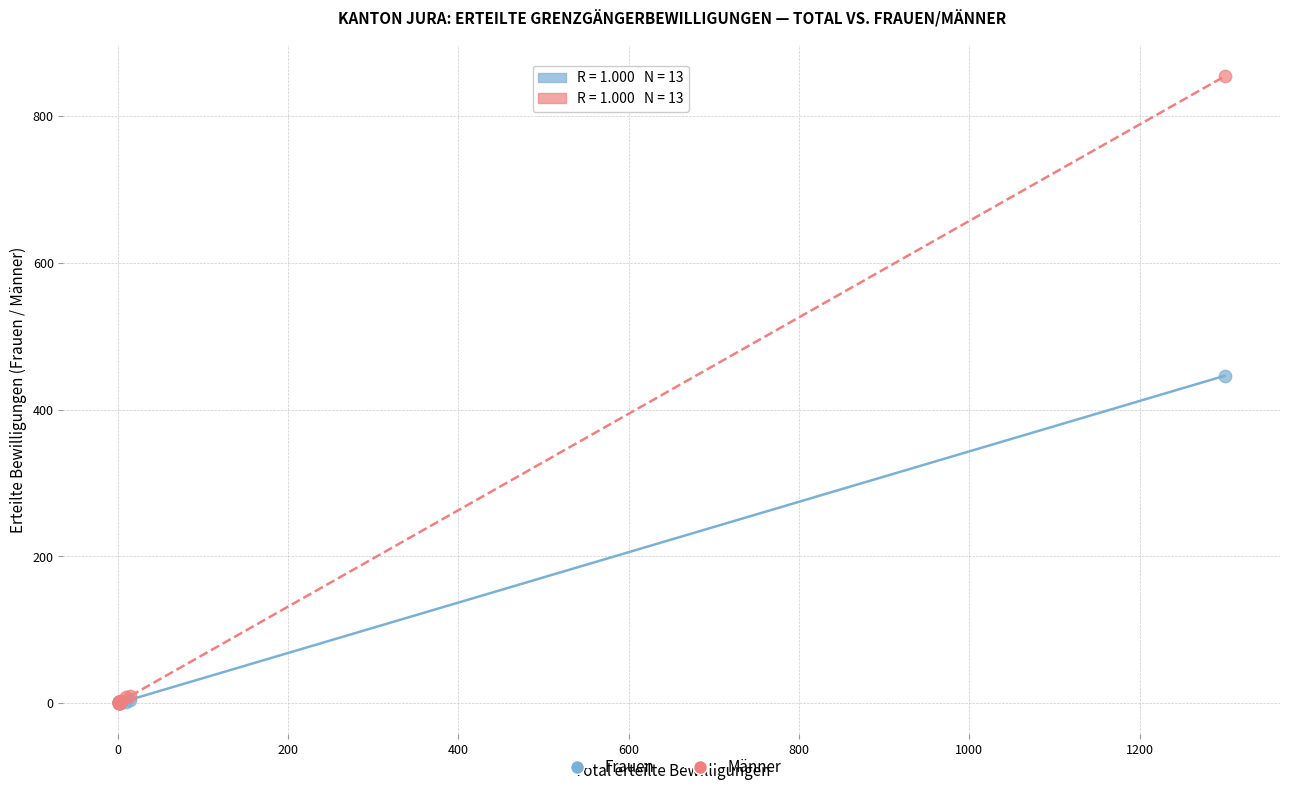

Across all series, what Y value is closest to 427?

446